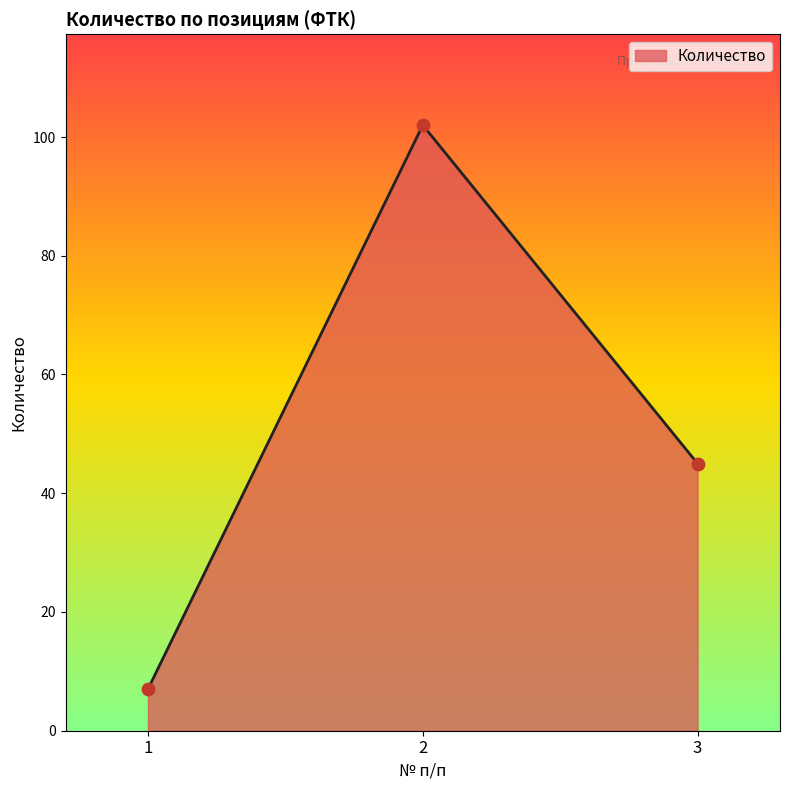

Between 2 and 1, which is larger?

2